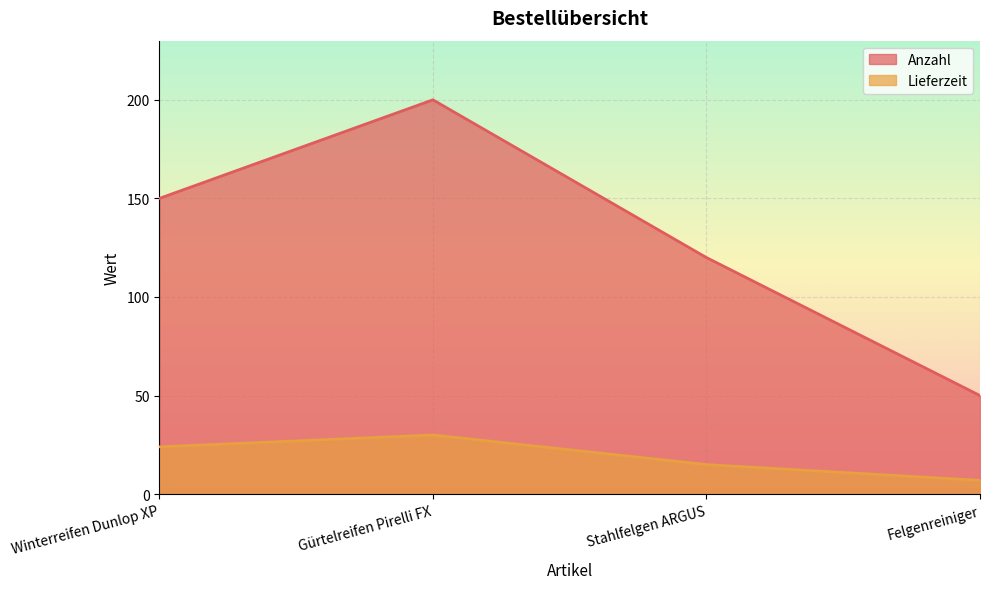

Which series changed the most between Winterreifen Dunlop XP and Felgenreiniger?

Anzahl